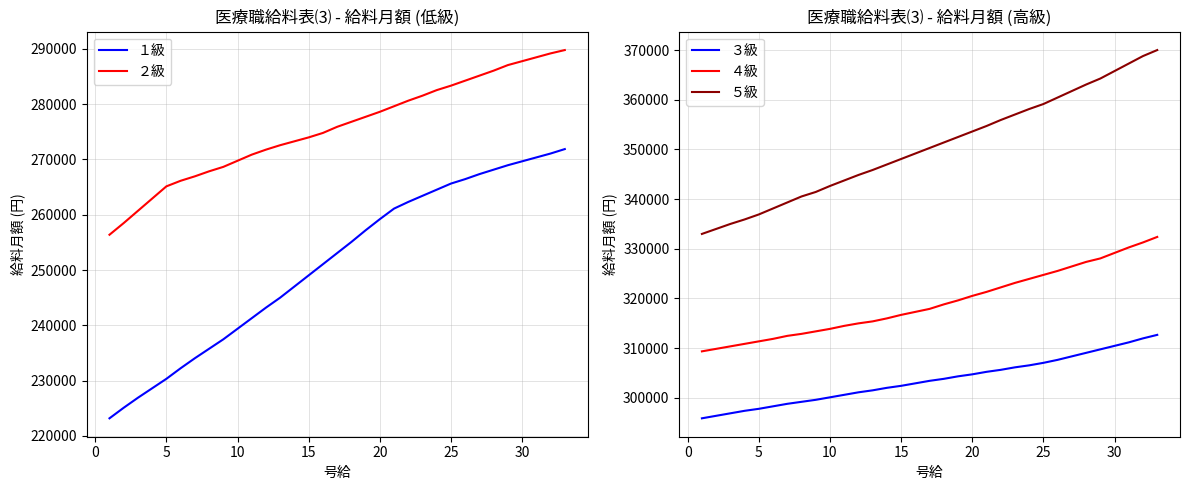

True or false: １級 and ４級 intersect in this chart.

False